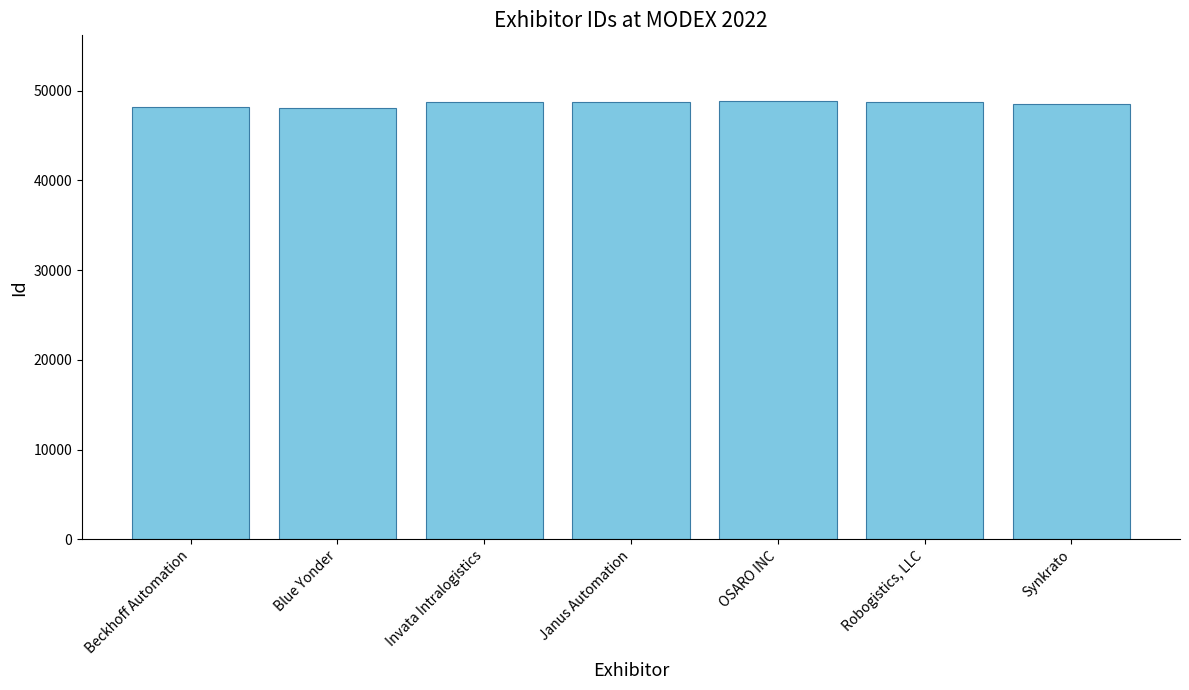

What is the smallest value displayed?

48119